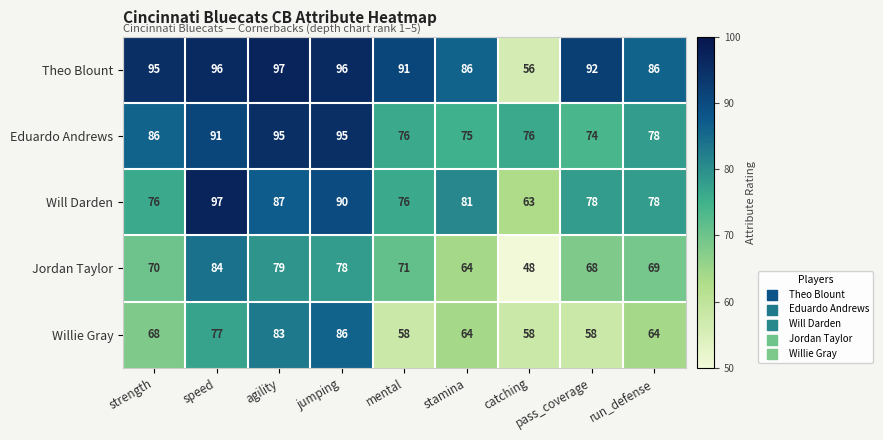

At how many categories does at least one series exceed 50?

9